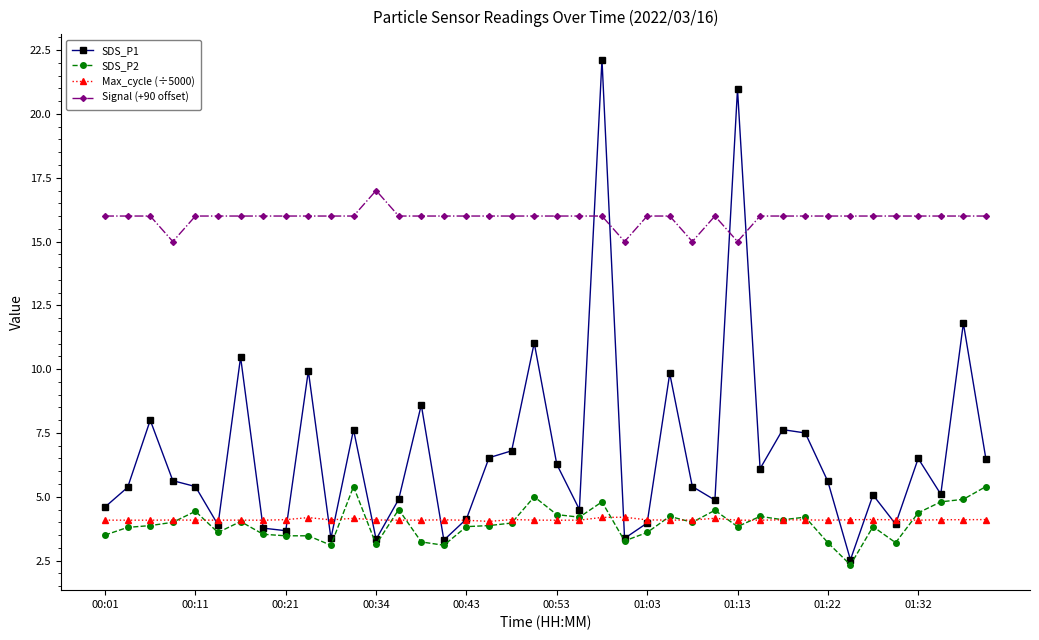

True or false: Signal (+90 offset) has more than 1 interior local peaks.

True